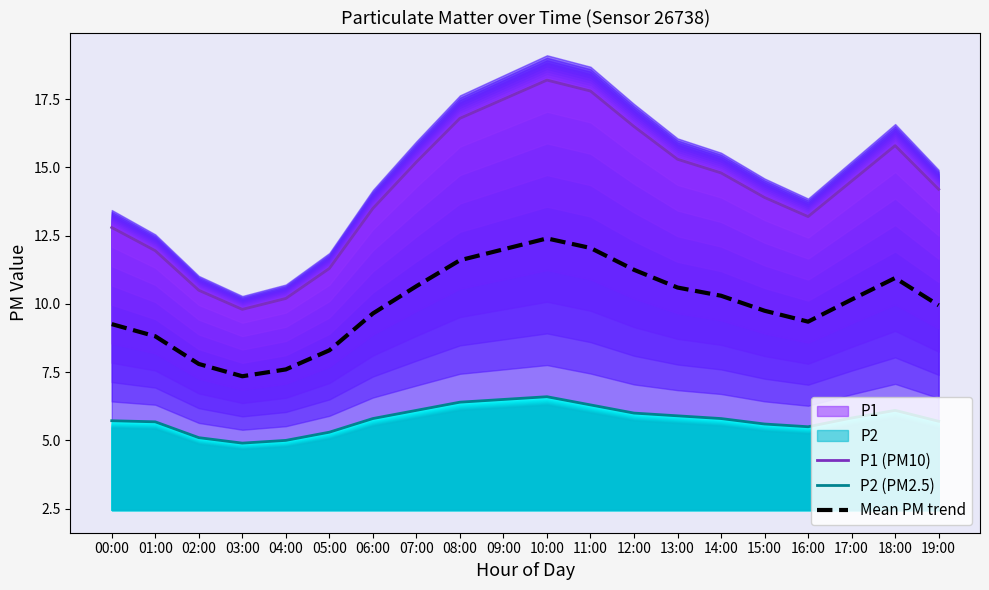

What is the average value of the P1 (PM10) series?

14.2